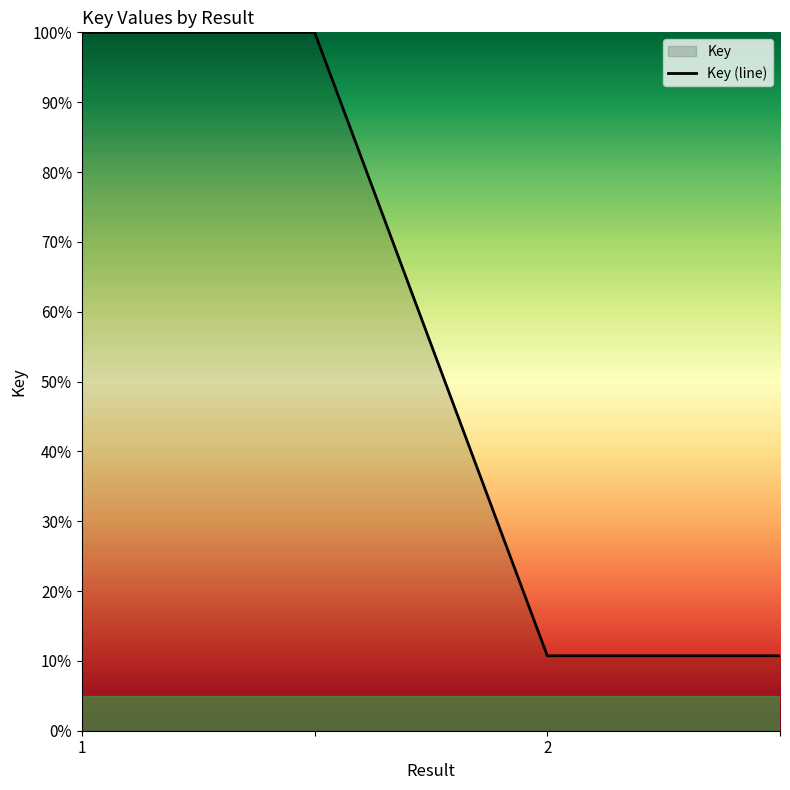

Is it true that the value at  is 17.1?

False